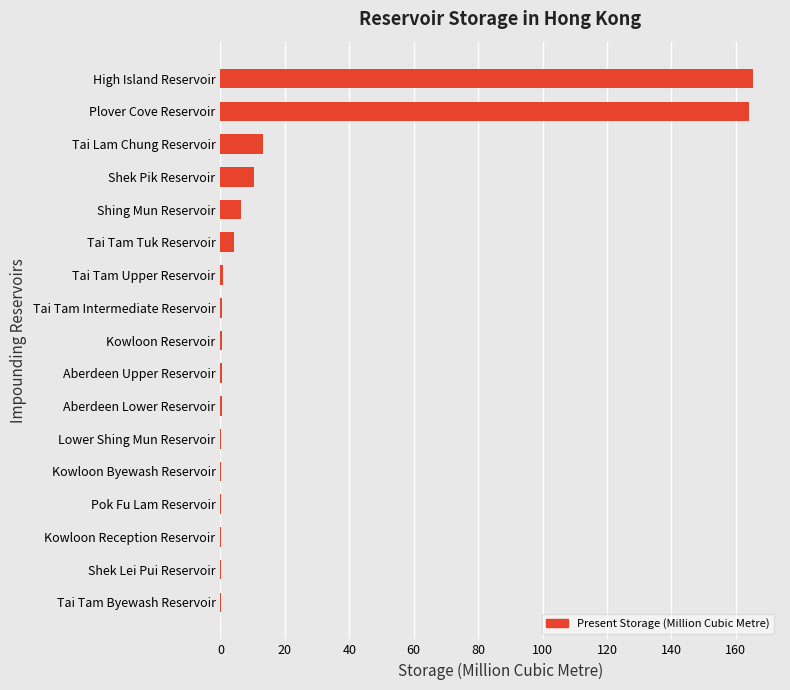

What is the sum of the values at Shing Mun Reservoir and High Island Reservoir?

171.8